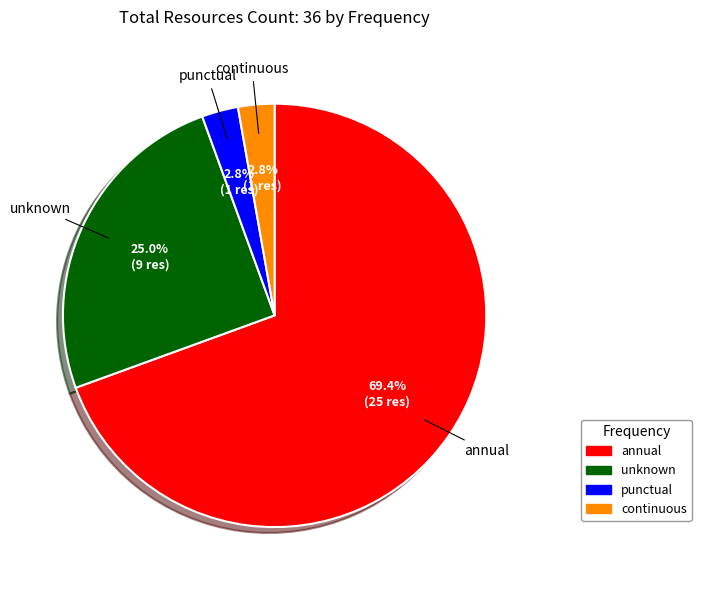

What is the majority slice?

annual